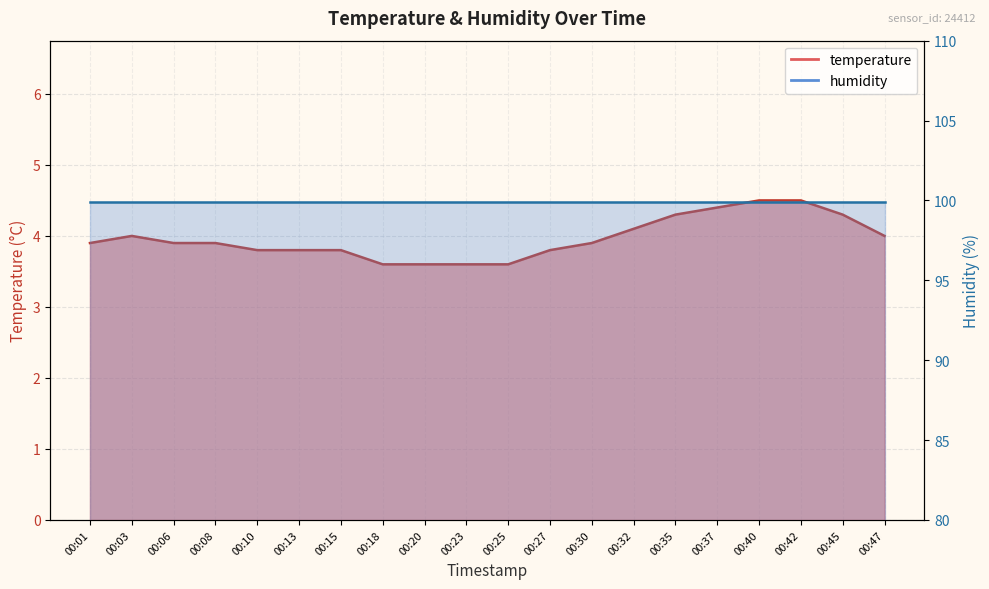

Is it true that the value at 00:03 is 1.7?

False